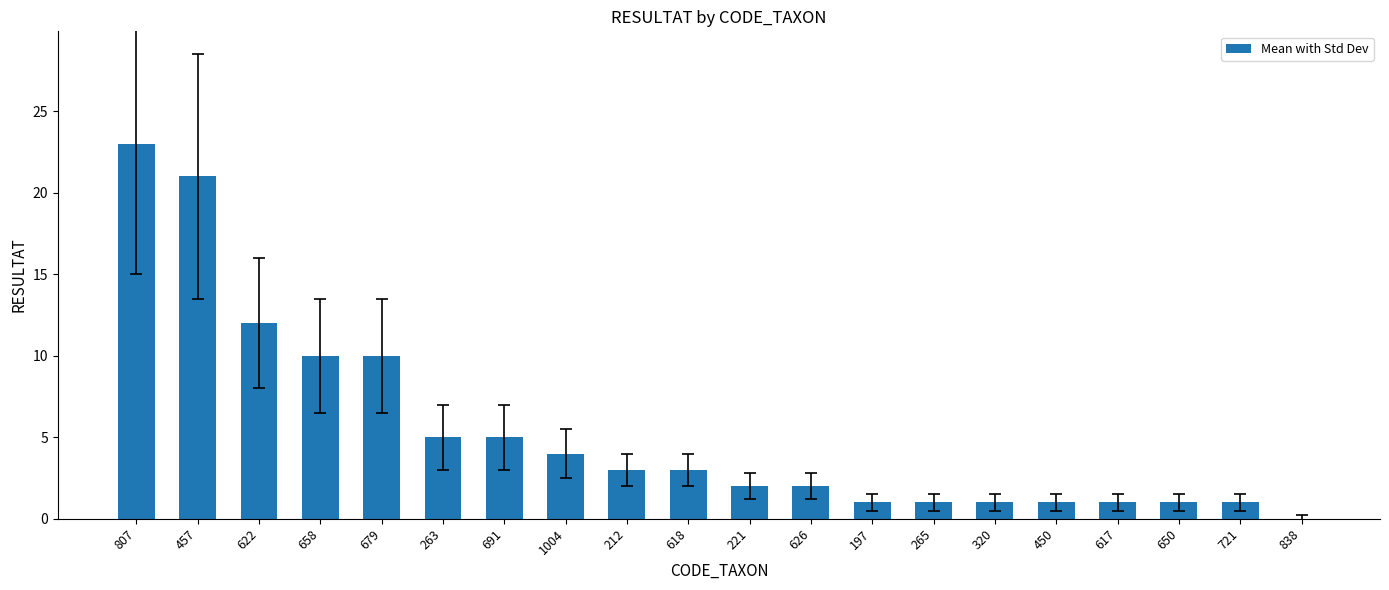

What is the change in value from 1004 to 320?

-3